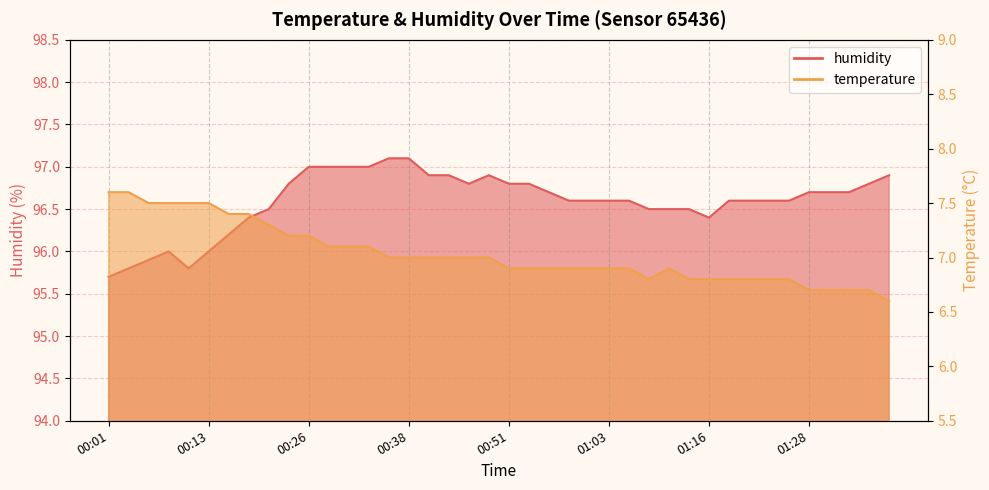

Reading left to right, what are all the values shown in this chart?

temperature: 00:01=7.6	00:03=7.6	00:06=7.5	00:08=7.5	00:11=7.5	00:13=7.5	00:16=7.4	00:18=7.4	00:21=7.3	00:23=7.2	00:26=7.2	00:28=7.1	00:31=7.1	00:33=7.1	00:36=7.0	00:38=7.0	00:41=7.0	00:43=7.0	00:46=7.0	00:48=7.0	00:51=6.9	00:53=6.9	00:56=6.9	00:58=6.9	01:01=6.9	01:03=6.9	01:06=6.9	01:08=6.8	01:11=6.9	01:13=6.8	01:16=6.8	01:18=6.8	01:21=6.8	01:23=6.8	01:26=6.8	01:28=6.7	01:31=6.7	01:33=6.7	01:36=6.7	01:38=6.6
humidity: 00:01=95.7	00:03=95.8	00:06=95.9	00:08=96.0	00:11=95.8	00:13=96.0	00:16=96.2	00:18=96.4	00:21=96.5	00:23=96.8	00:26=97.0	00:28=97.0	00:31=97.0	00:33=97.0	00:36=97.1	00:38=97.1	00:41=96.9	00:43=96.9	00:46=96.8	00:48=96.9	00:51=96.8	00:53=96.8	00:56=96.7	00:58=96.6	01:01=96.6	01:03=96.6	01:06=96.6	01:08=96.5	01:11=96.5	01:13=96.5	01:16=96.4	01:18=96.6	01:21=96.6	01:23=96.6	01:26=96.6	01:28=96.7	01:31=96.7	01:33=96.7	01:36=96.8	01:38=96.9